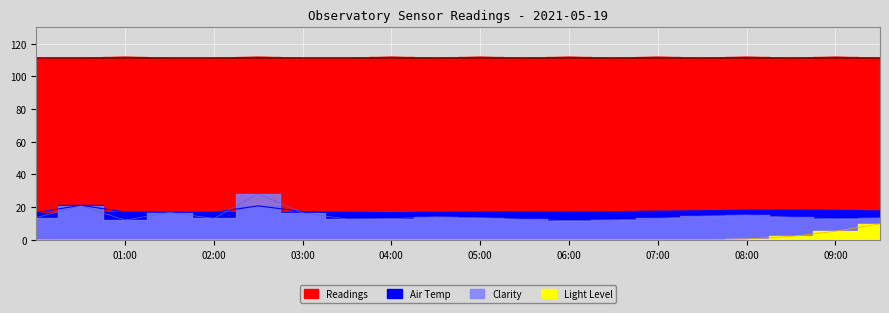

Reading left to right, what are all the values shown in this chart?

Clarity: 13.6	20.8	12.1	16.8	13.1	28.2	16.5	12.7	13.0	14.0	13.5	12.5	11.8	12.2	13.1	14.5	15.2	13.8	12.9	13.4
Air Temp: 16.6	21.2	17.0	16.9	16.8	20.8	17.3	16.8	16.7	16.9	17.0	17.1	17.2	17.3	17.5	17.8	18.1	18.3	18.0	17.7
Readings: 111.0	111.0	112.0	111.0	111.0	112.0	111.0	111.0	112.0	111.0	112.0	111.0	112.0	111.0	112.0	111.0	112.0	111.0	112.0	111.0
Light Level: 0.0	0.0	0.0	0.0	0.0	0.0	0.0	0.0	0.0	0.0	0.0	0.0	0.0	0.0	0.0	0.0	0.5	2.1	5.3	9.8